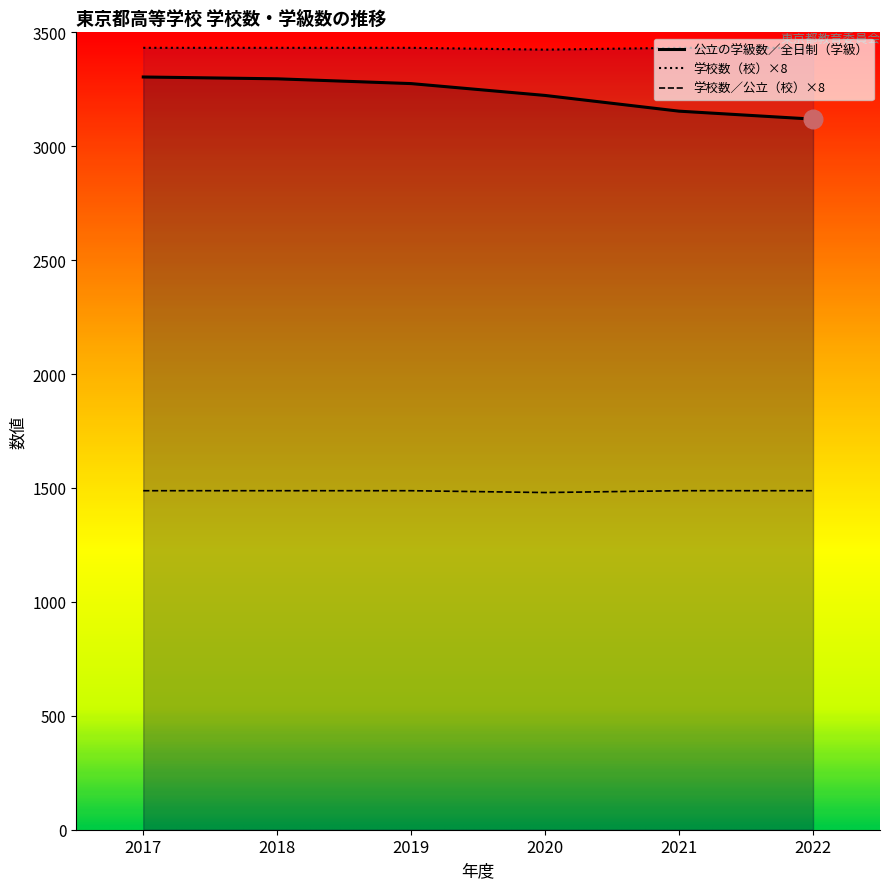

Which series has the largest total across all categories?

学校数（校）×8